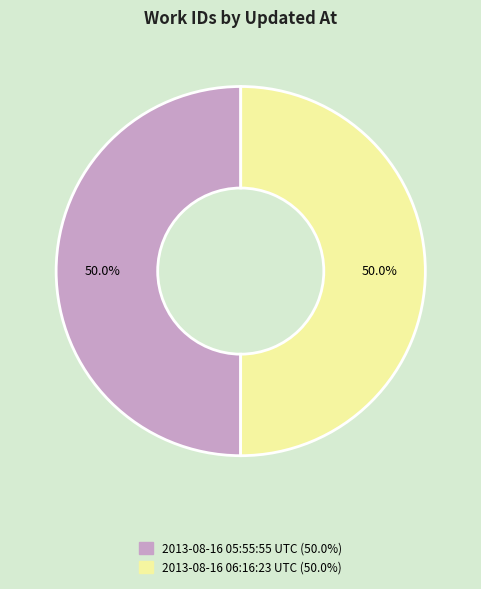

Approximately how many times larger is the value at 2013-08-16 05:55:55 UTC compared to 2013-08-16 06:16:23 UTC?

1.0